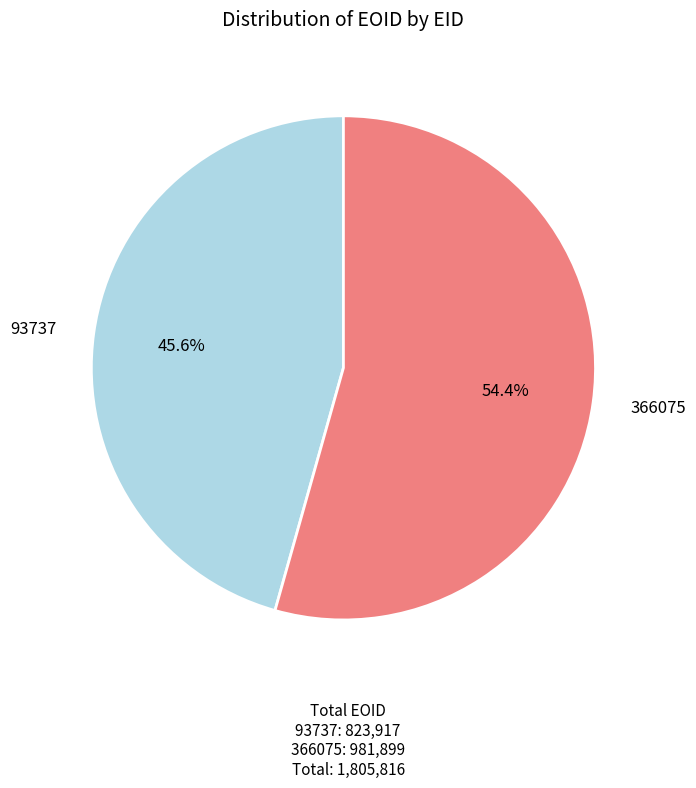

To the nearest percent, what is the combined percentage of 93737 and 366075?

100%